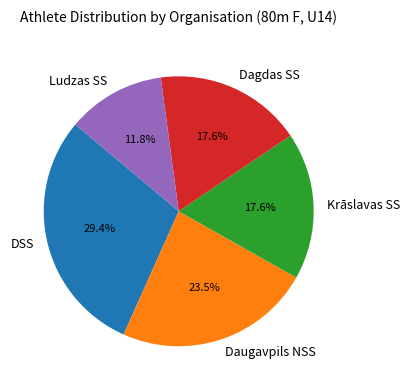

To the nearest percent, what is the difference between the largest and smallest slice percentages?

18%